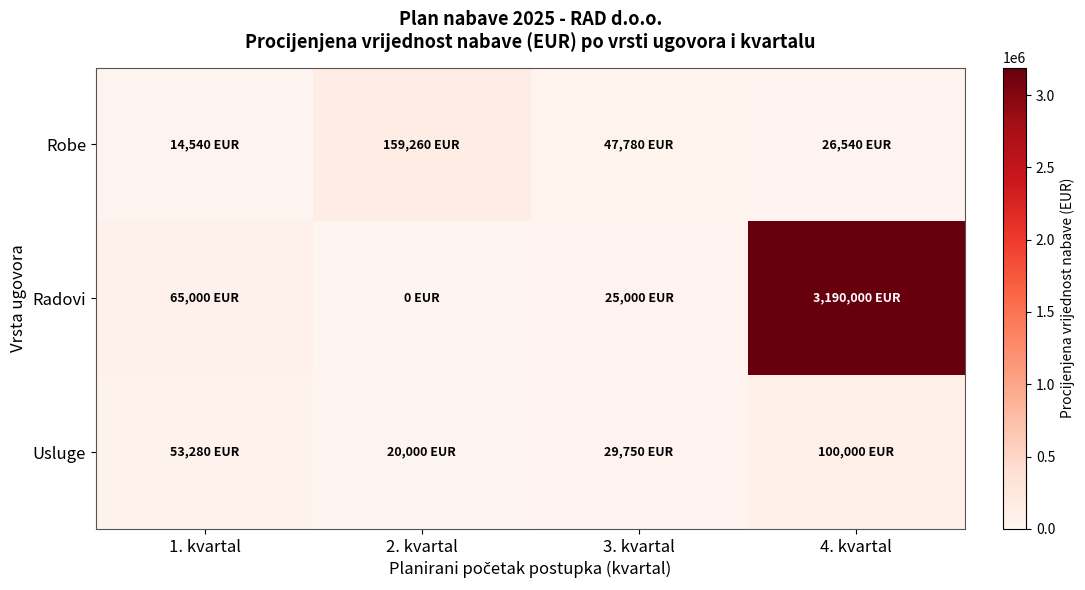

Which label corresponds to the smallest value in the chart?

2. kvartal